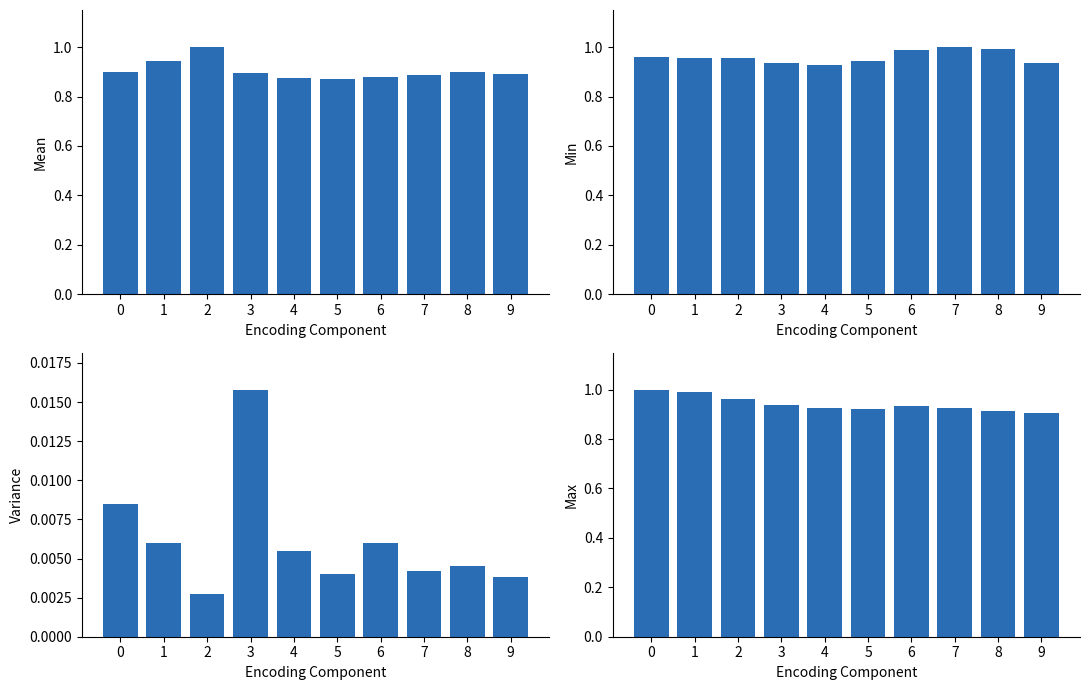

Reading left to right, list all the values displayed in this chart.

Mean: 0.9	0.9	1.0	0.9	0.9	0.9	0.9	0.9	0.9	0.9
Min: 1.0	1.0	1.0	0.9	0.9	0.9	1.0	1.0	1.0	0.9
Variance: 0.0	0.0	0.0	0.0	0.0	0.0	0.0	0.0	0.0	0.0
Max: 1.0	1.0	1.0	0.9	0.9	0.9	0.9	0.9	0.9	0.9